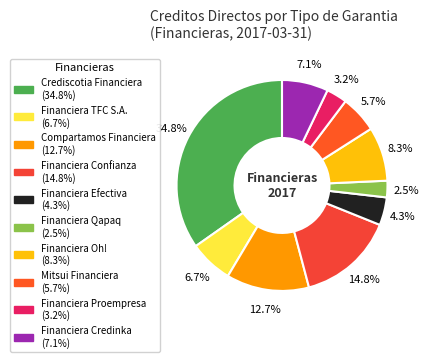

To the nearest percent, what is the difference between the Financiera Proempresa and Financiera TFC S.A. slice percentages?

3%